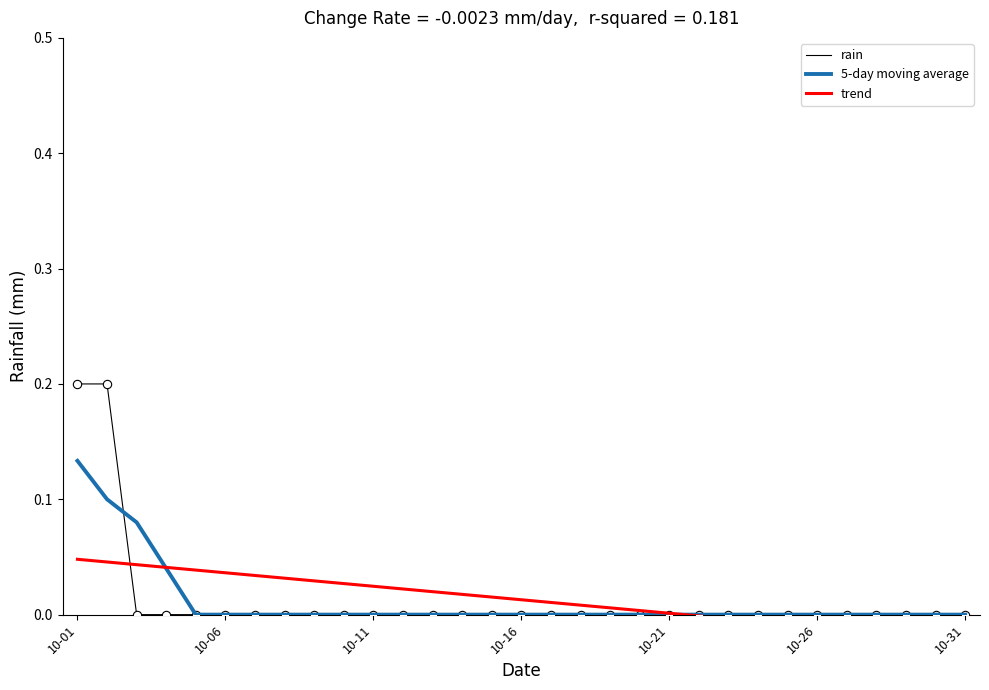

Which category has the highest value across all series?

10-01